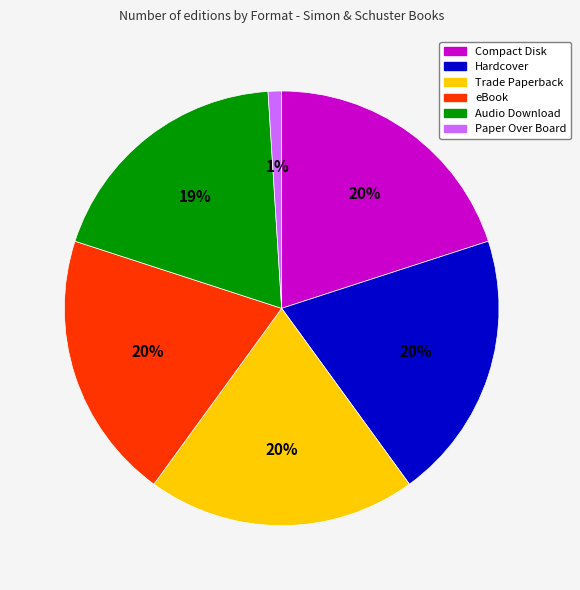

How many slices are in this pie chart?

6